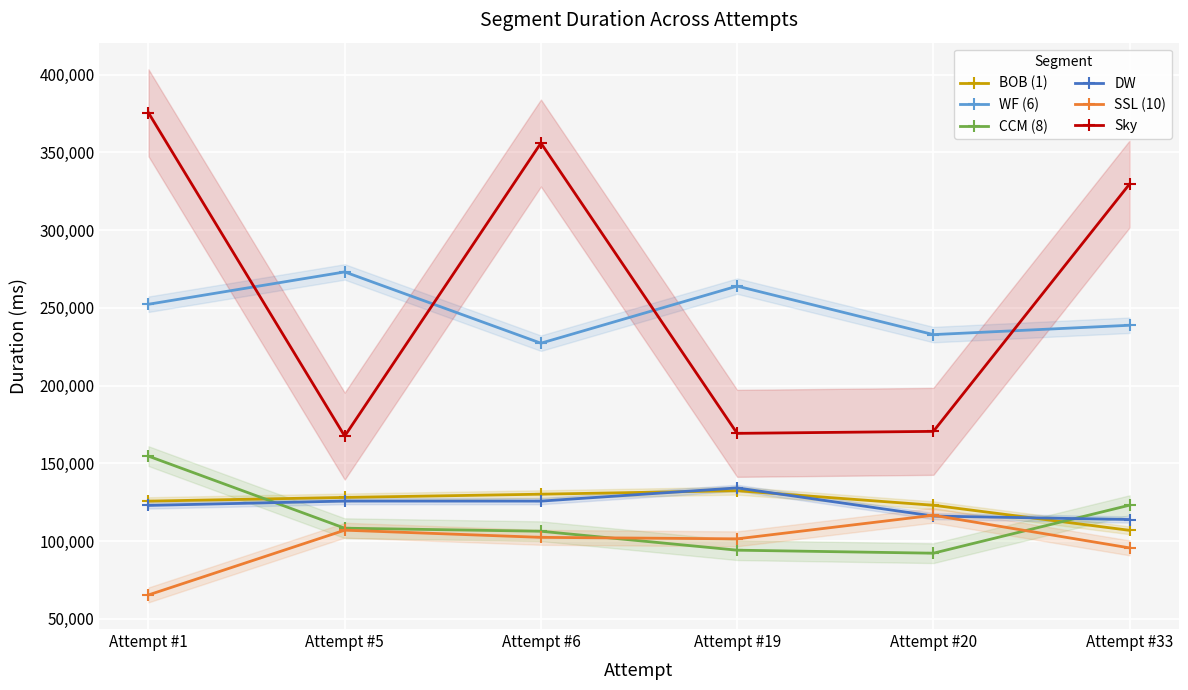

Is it true that WF (6) equals 415440 at Attempt #1?

False